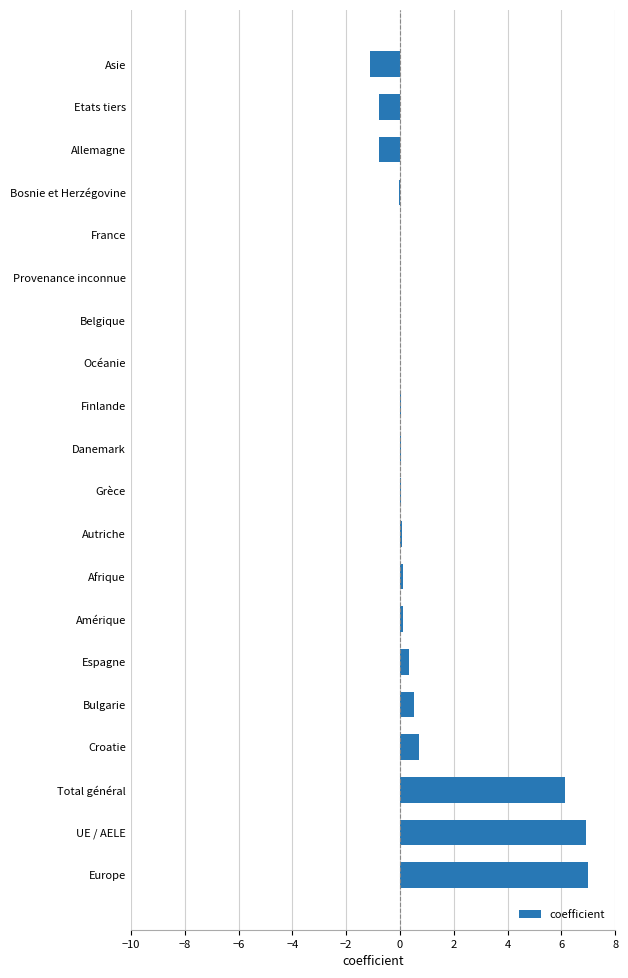

What is the maximum value shown in the chart?

7.0